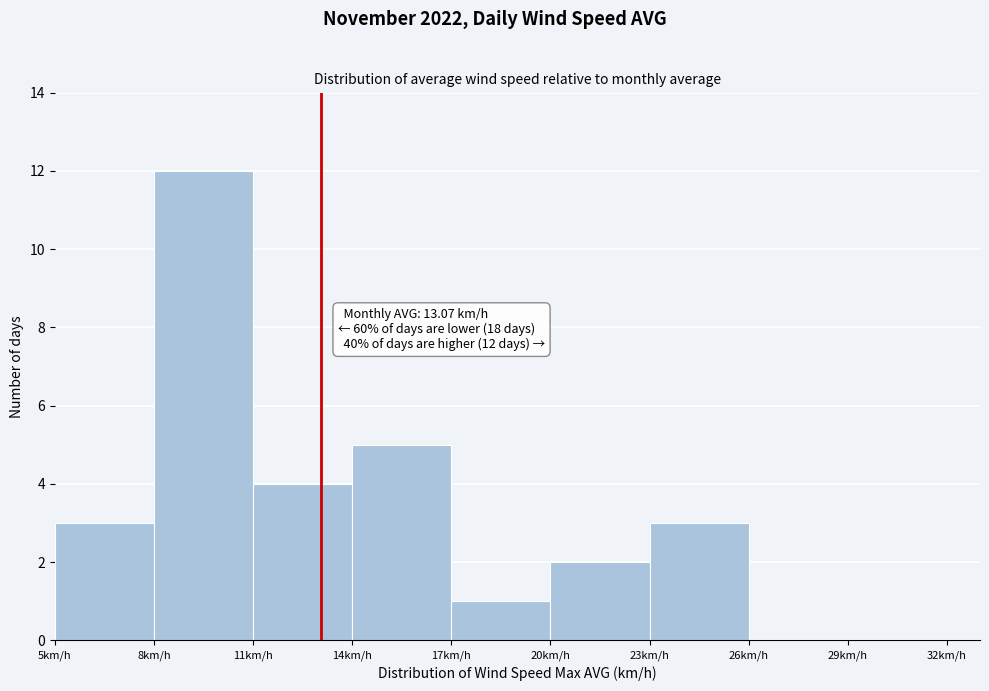

Over which range of the x-axis is the bar tallest?

8 to 11